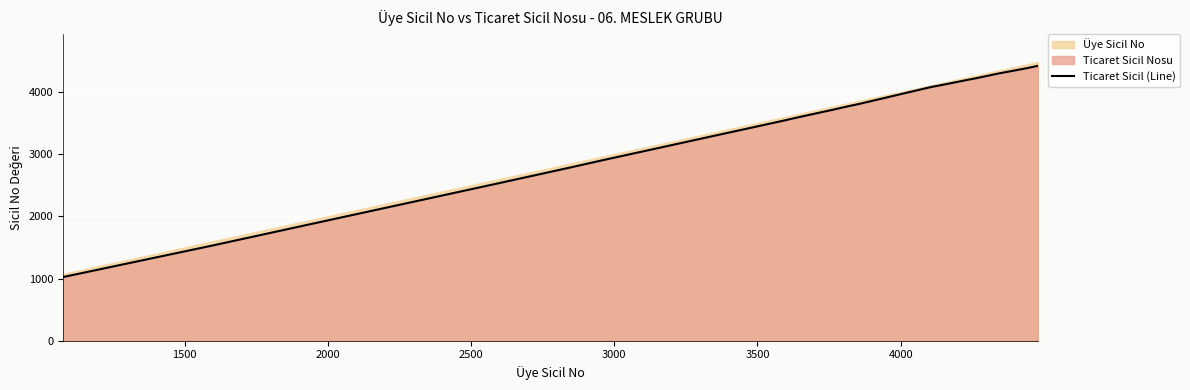

What is the greatest value displayed?

4417